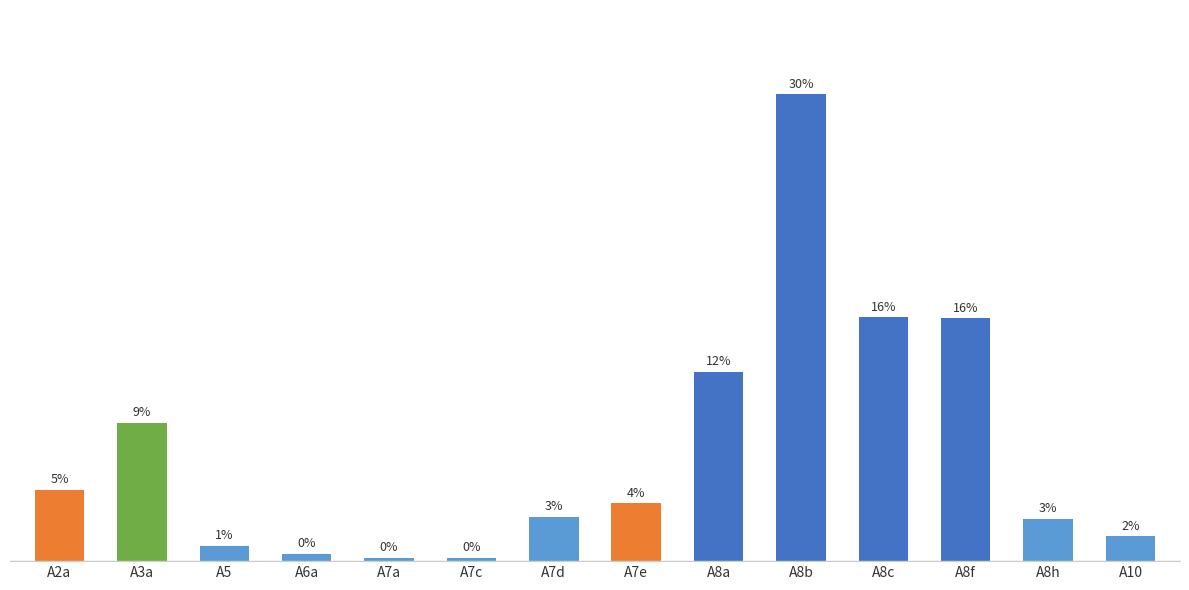

Are the bars horizontal?

No